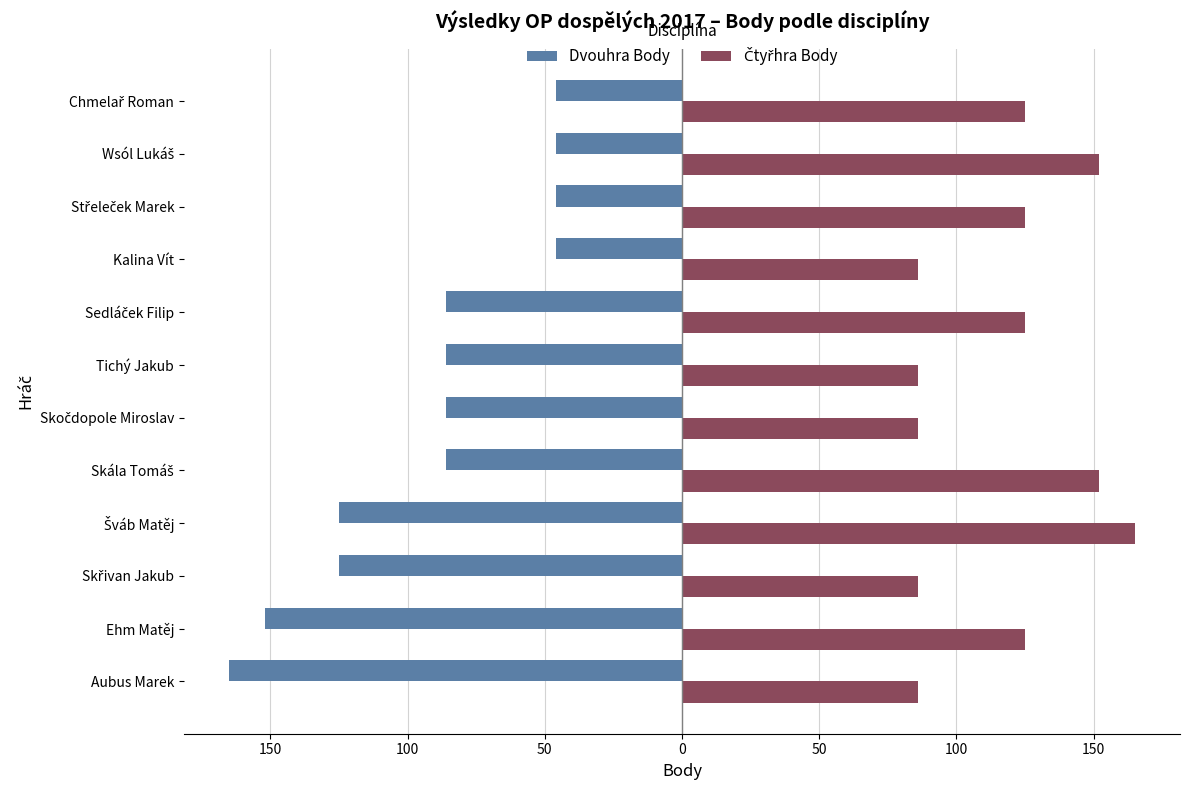

Reading left to right, what are all the values shown in this chart?

Dvouhra Body: -165	-152	-125	-125	-86	-86	-86	-86	-46	-46	-46	-46
Čtyřhra Body: 86	125	86	165	152	86	86	125	86	125	152	125